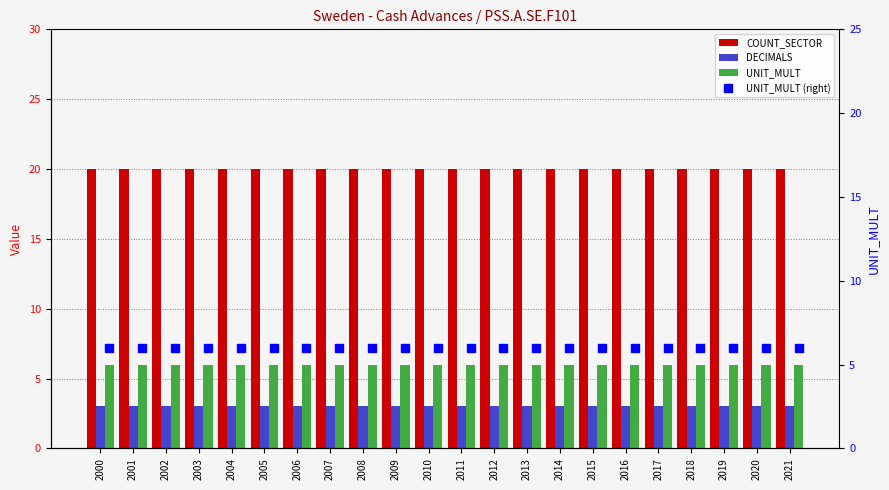

Are the bars horizontal?

No